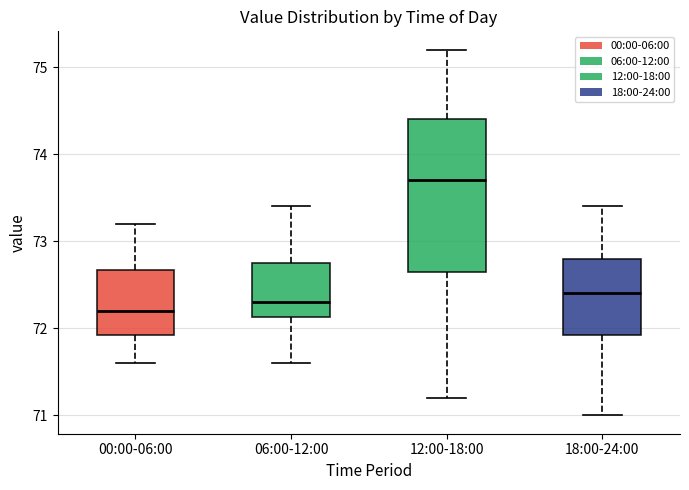

Where does the median line of the box for 00:00-06:00 sit on the y-axis? The values are not printed on the chart, so give them approximately, as read against the axis.

72.2